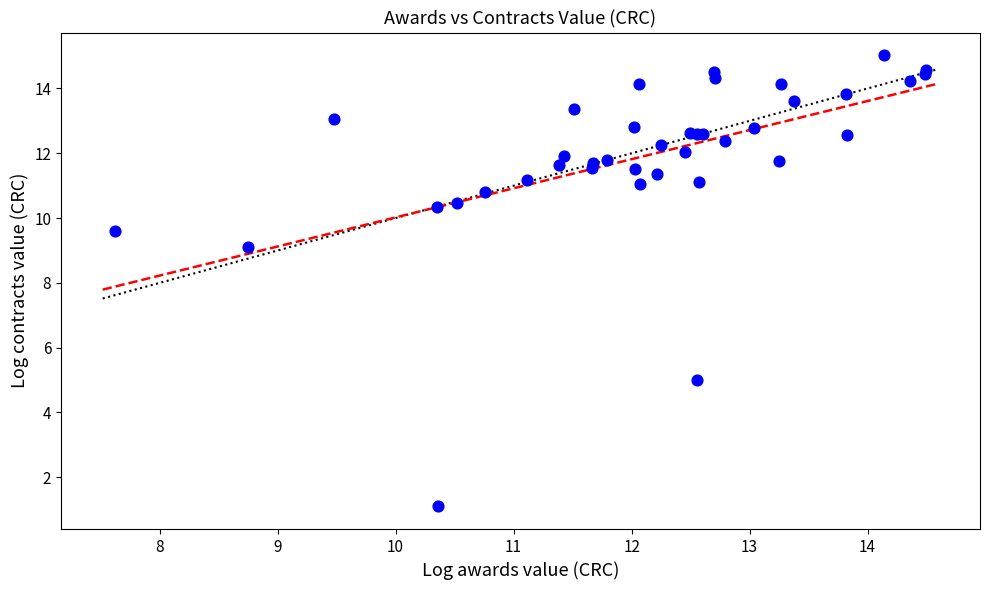

What Y value in the scatter plot is closest to 8?

9.1